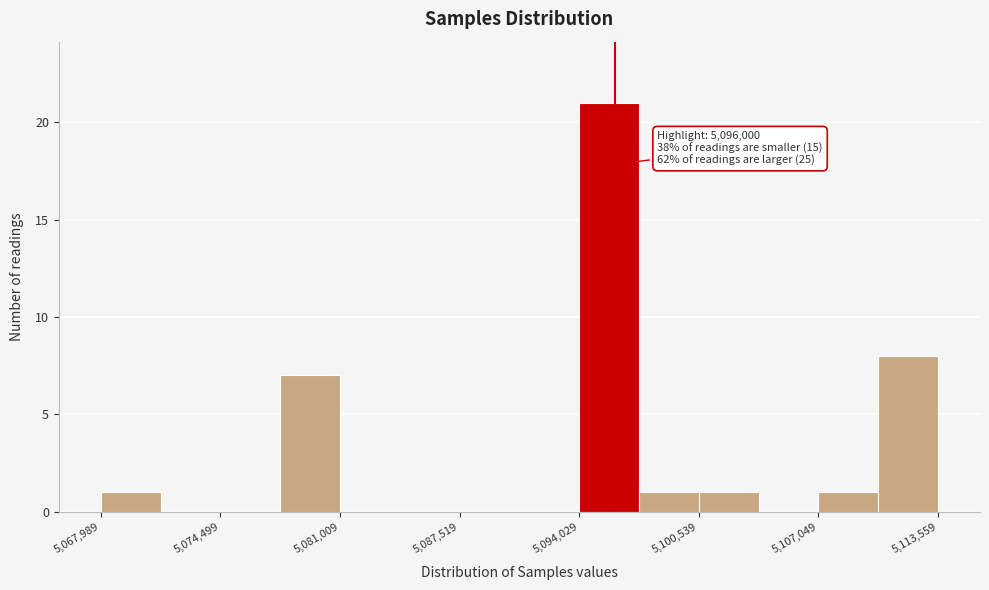

Read against the x-axis, roughly where is the centre of the tallest bar?

5096000